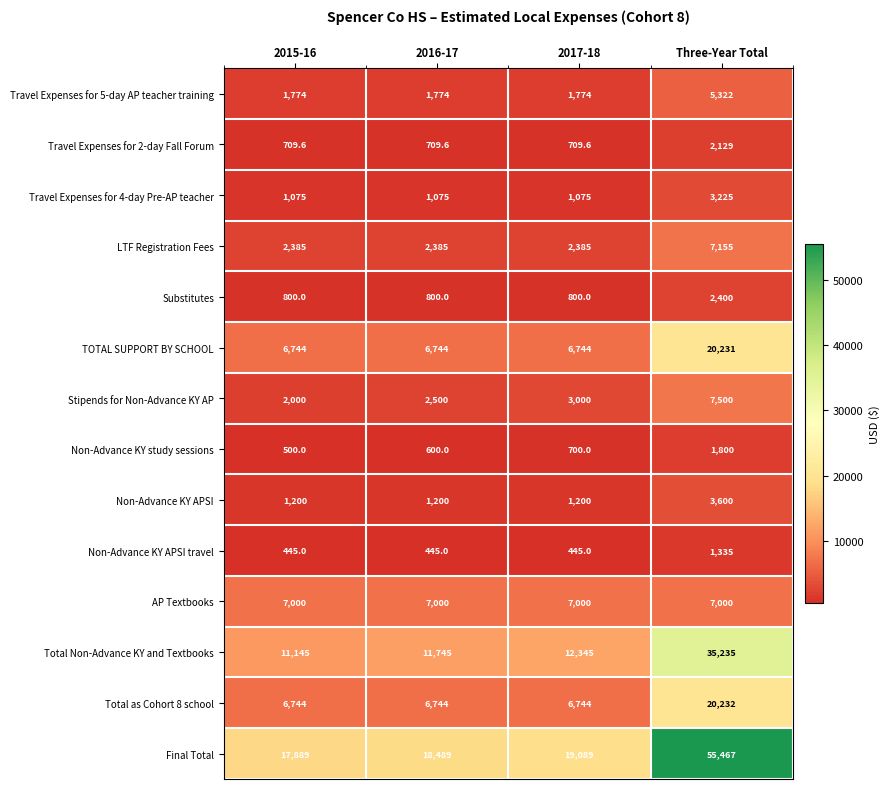

What is the spread (max minus min) of values at 2017-18?

18644.0